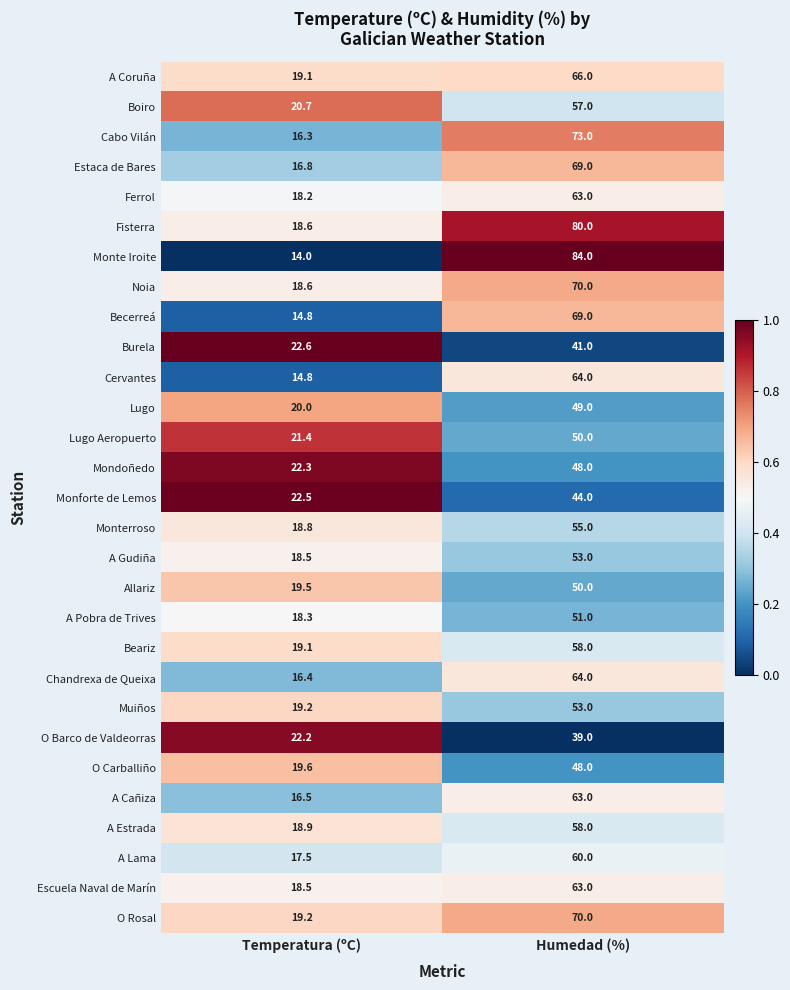

Which series has the largest total across all categories?

Fisterra